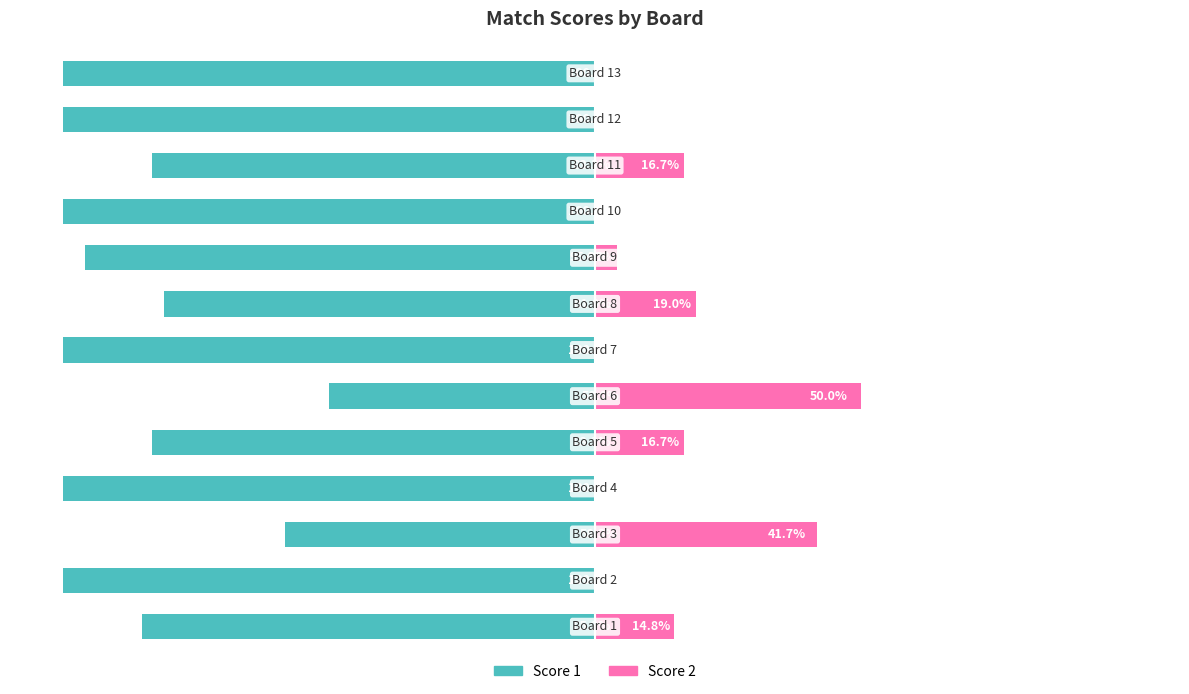

Does the chart contain any negative values?

Yes